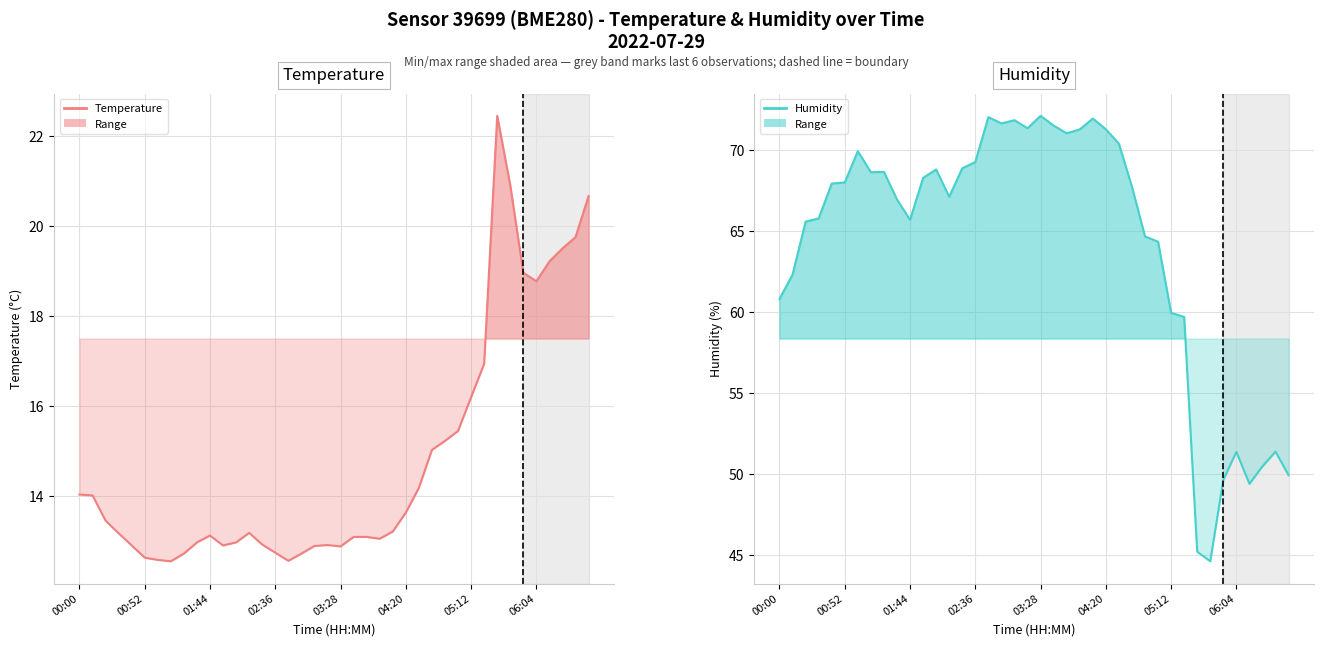

What is the average value of the Temperature series?

14.8